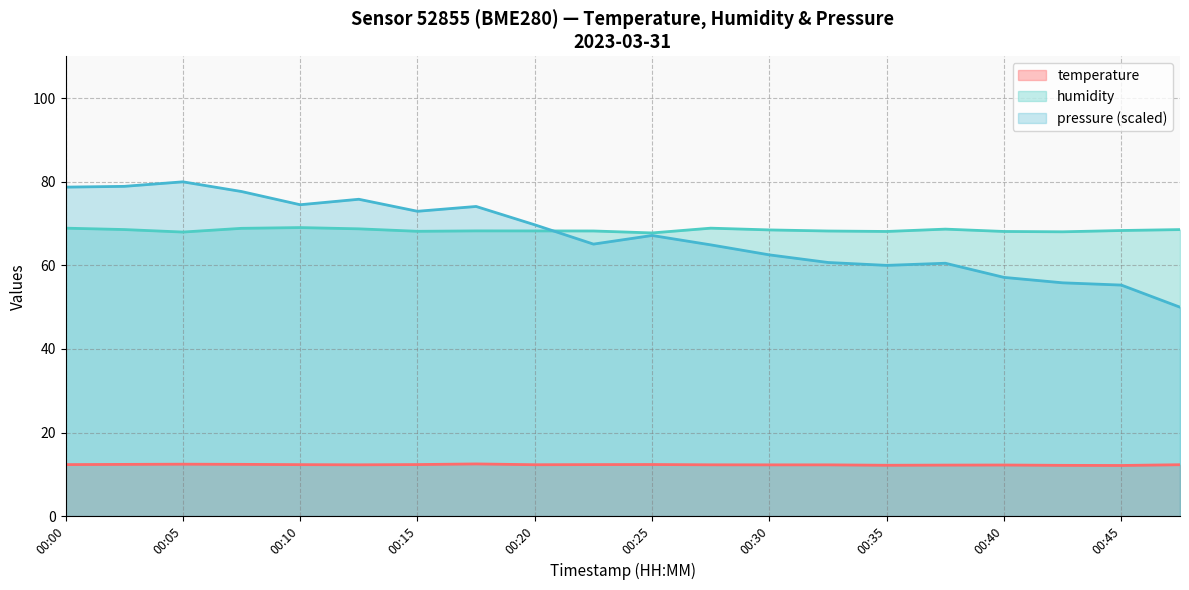

Does the chart have visible grid lines?

Yes